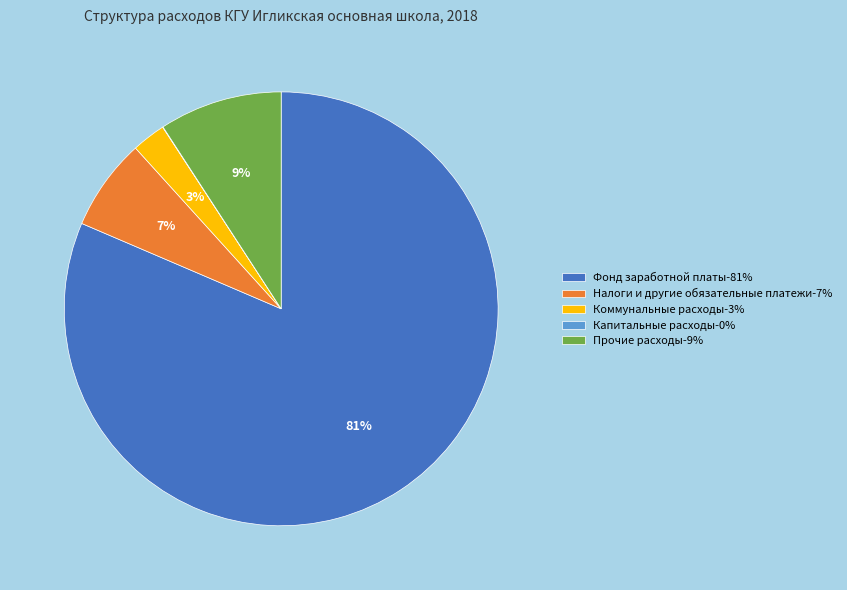

What percentage is the Коммунальные расходы-3% slice, to the nearest percent?

3%